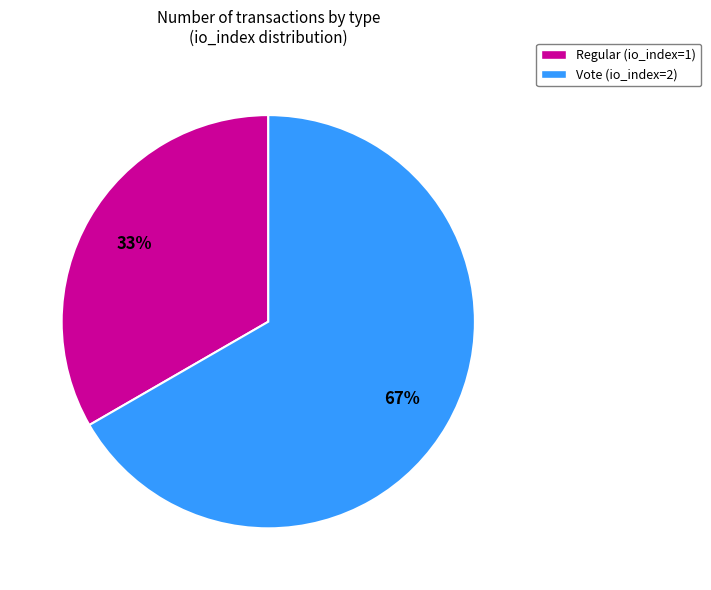

How many segments does this pie chart have?

2